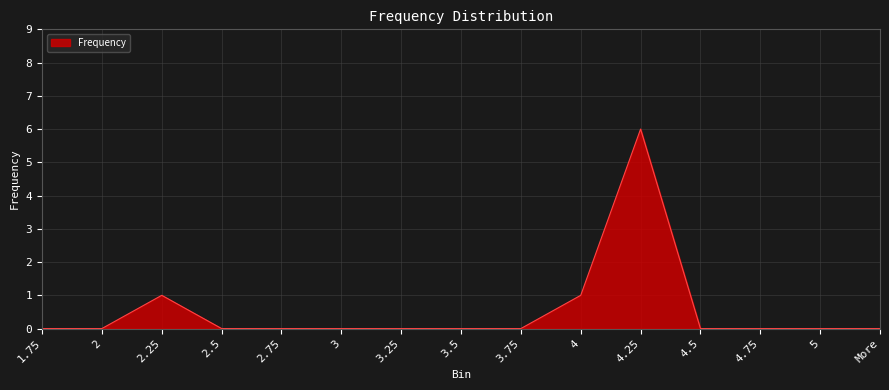

Does the chart display data point markers on the line(s)?

No